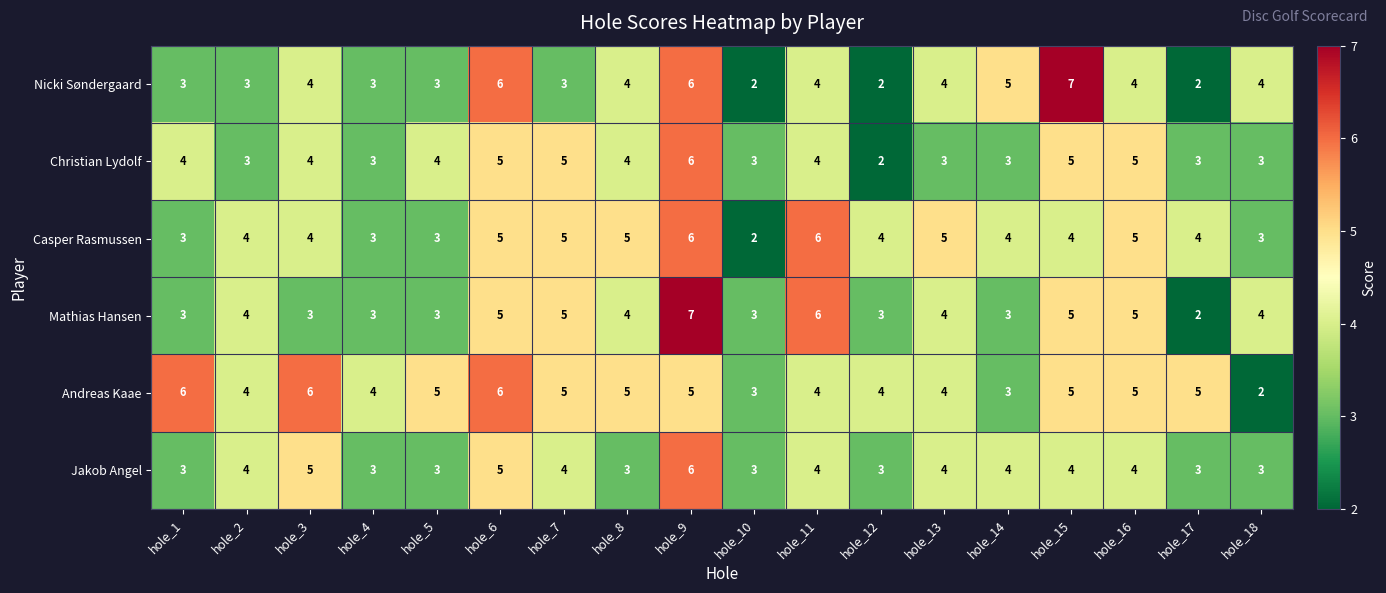

Which series changed the most between hole_4 and hole_9?

Mathias Hansen